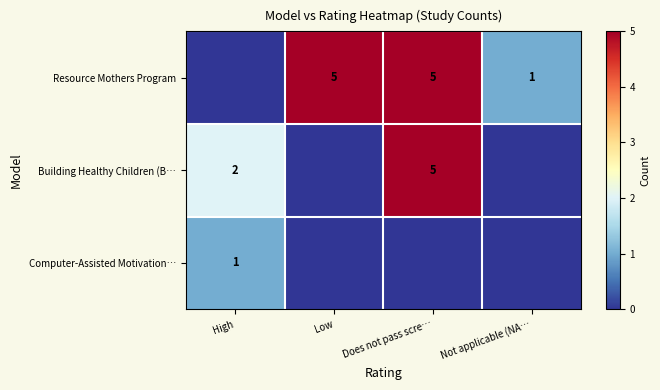

Between Does not pass scre… and Low, which is larger?

Does not pass scre…